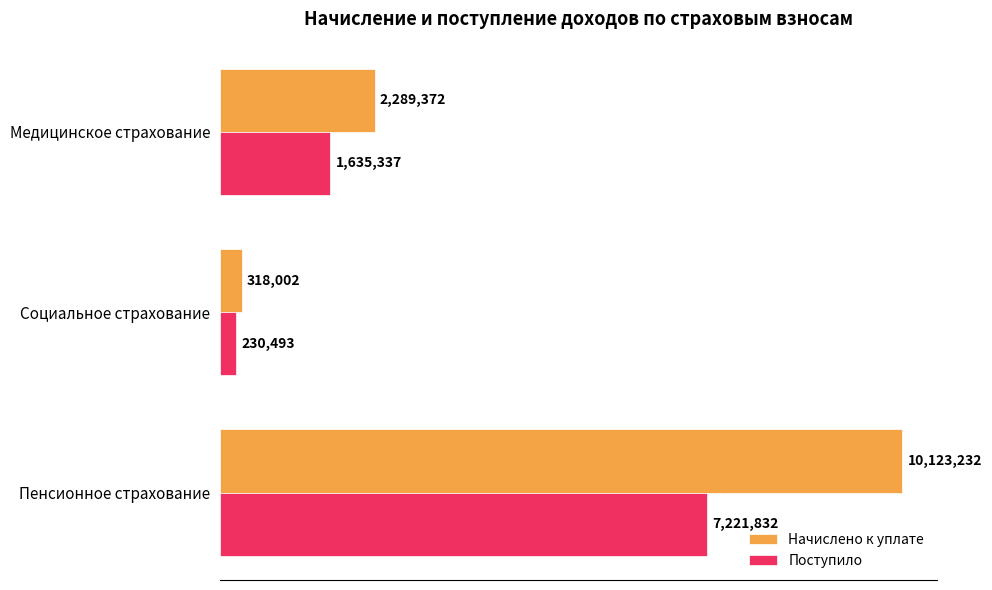

Rank the series by their average value, from lowest to highest.

Поступило, Начислено к уплате